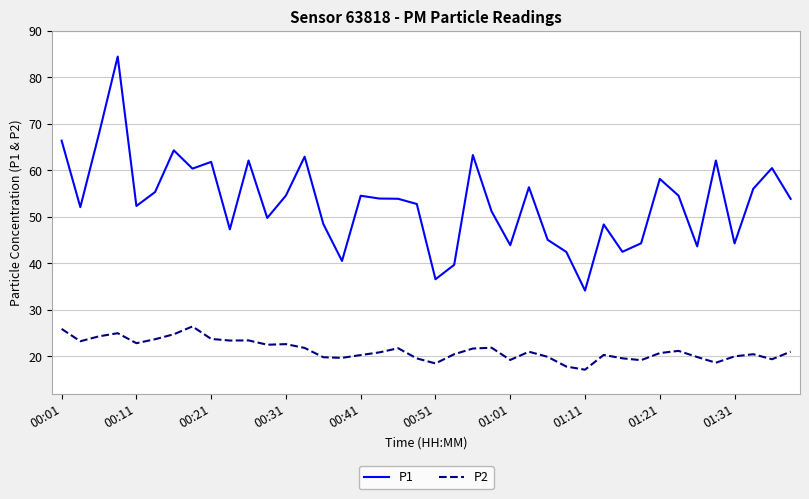

How many values in the P1 series exceed 53?

21